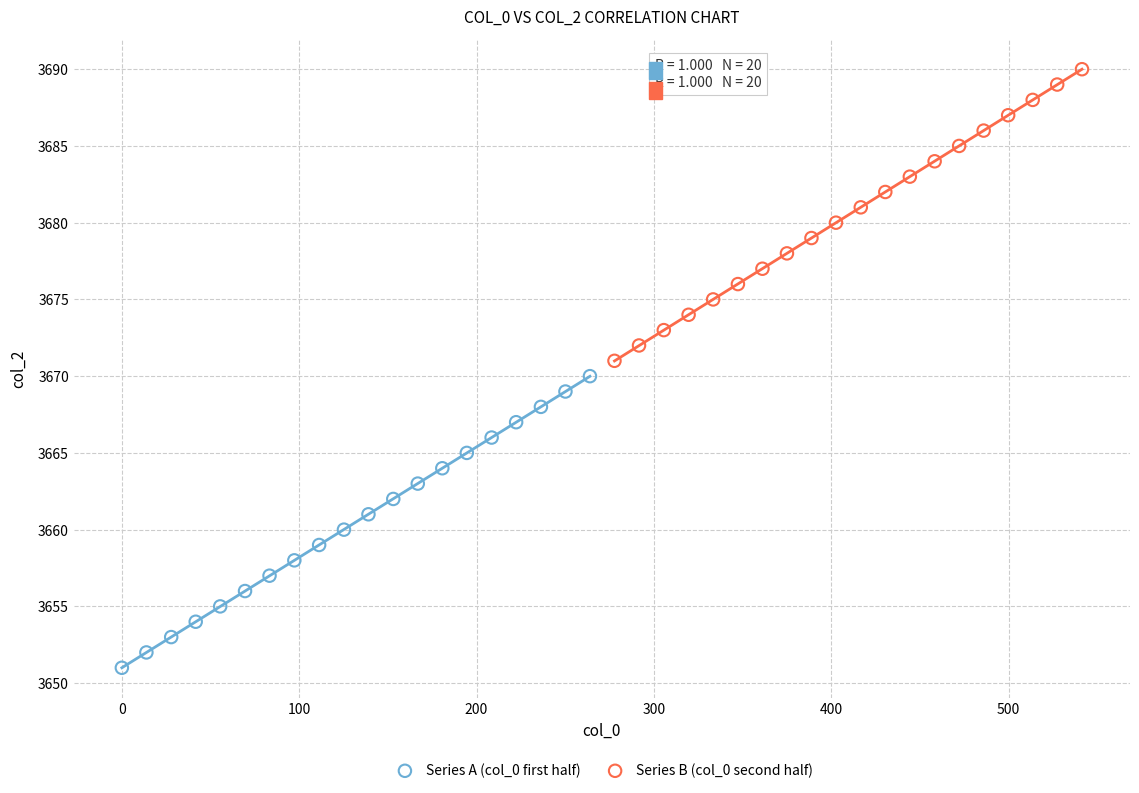

Which series reaches the minimum Y coordinate?

Series A (col_0 first half)